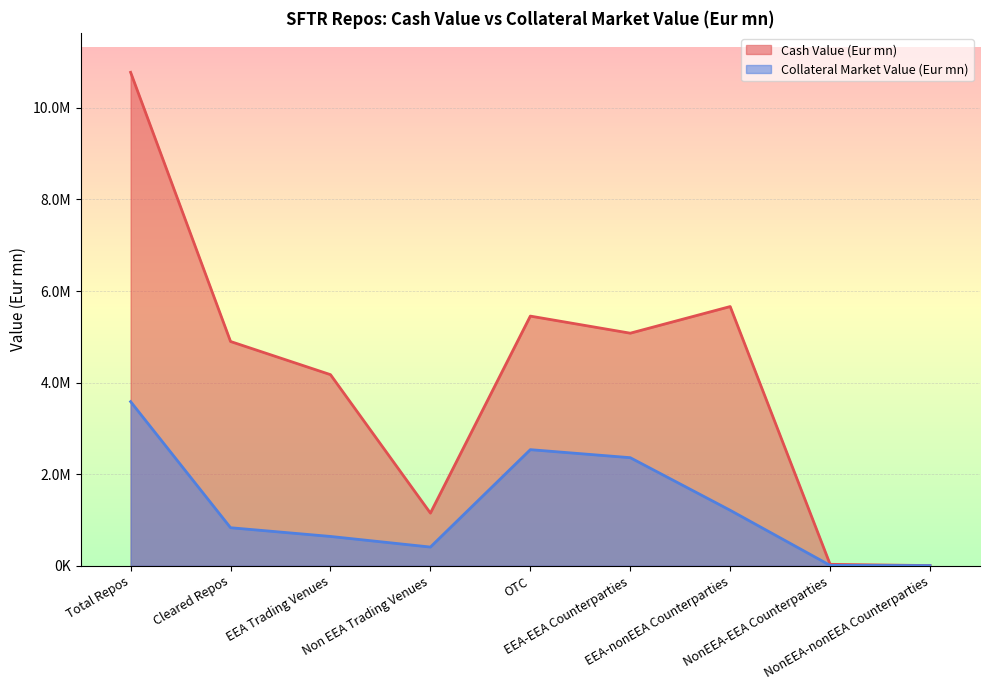

Reading left to right, what are all the values shown in this chart?

Cash Value (Eur mn): 10777067.3	4898305.4	4174220.0	1149907.9	5452939.4	5079738.7	5661571.3	31528.9	4228.3
Collateral Market Value (Eur mn): 3584874.7	830958.3	640443.0	408478.4	2535946.5	2360664.0	1211931.9	8796.7	3481.3